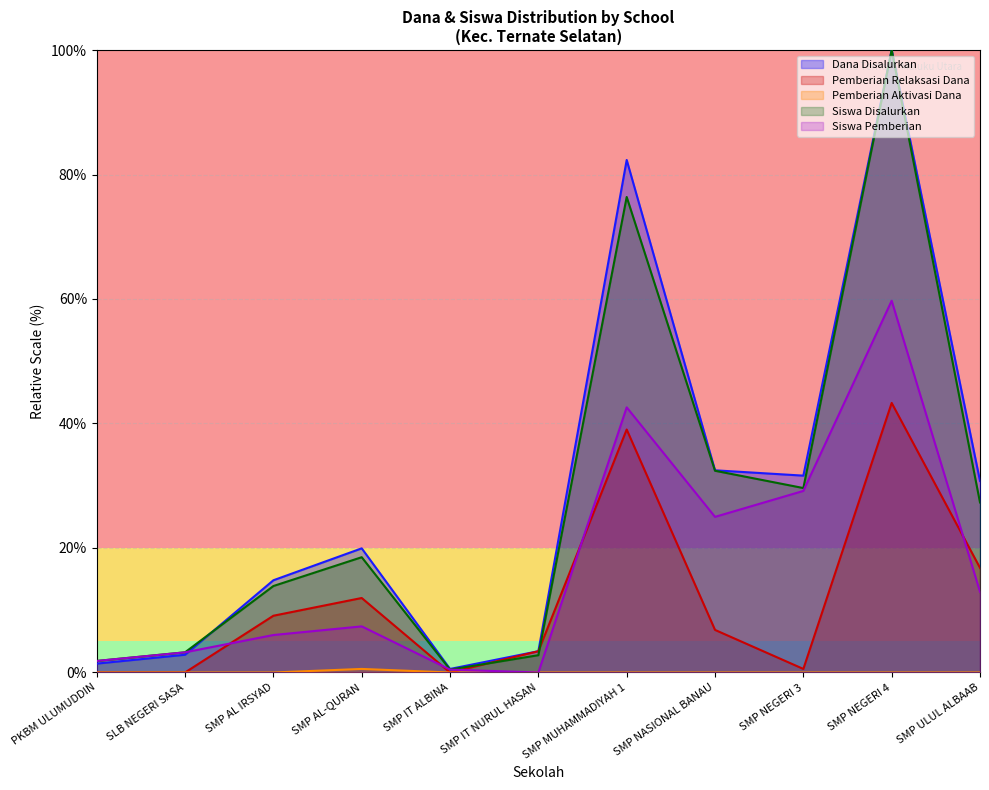

Which series changed the most between SMP AL IRSYAD and SMP ULUL ALBAAB?

Dana Disalurkan